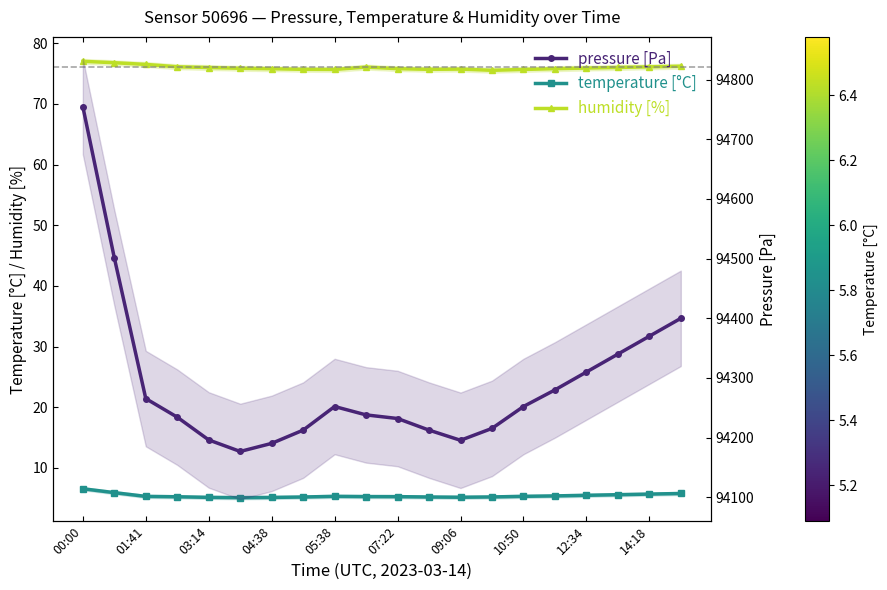

Is the value of humidity at 09:06 greater than the value of temperature at 11?

Yes